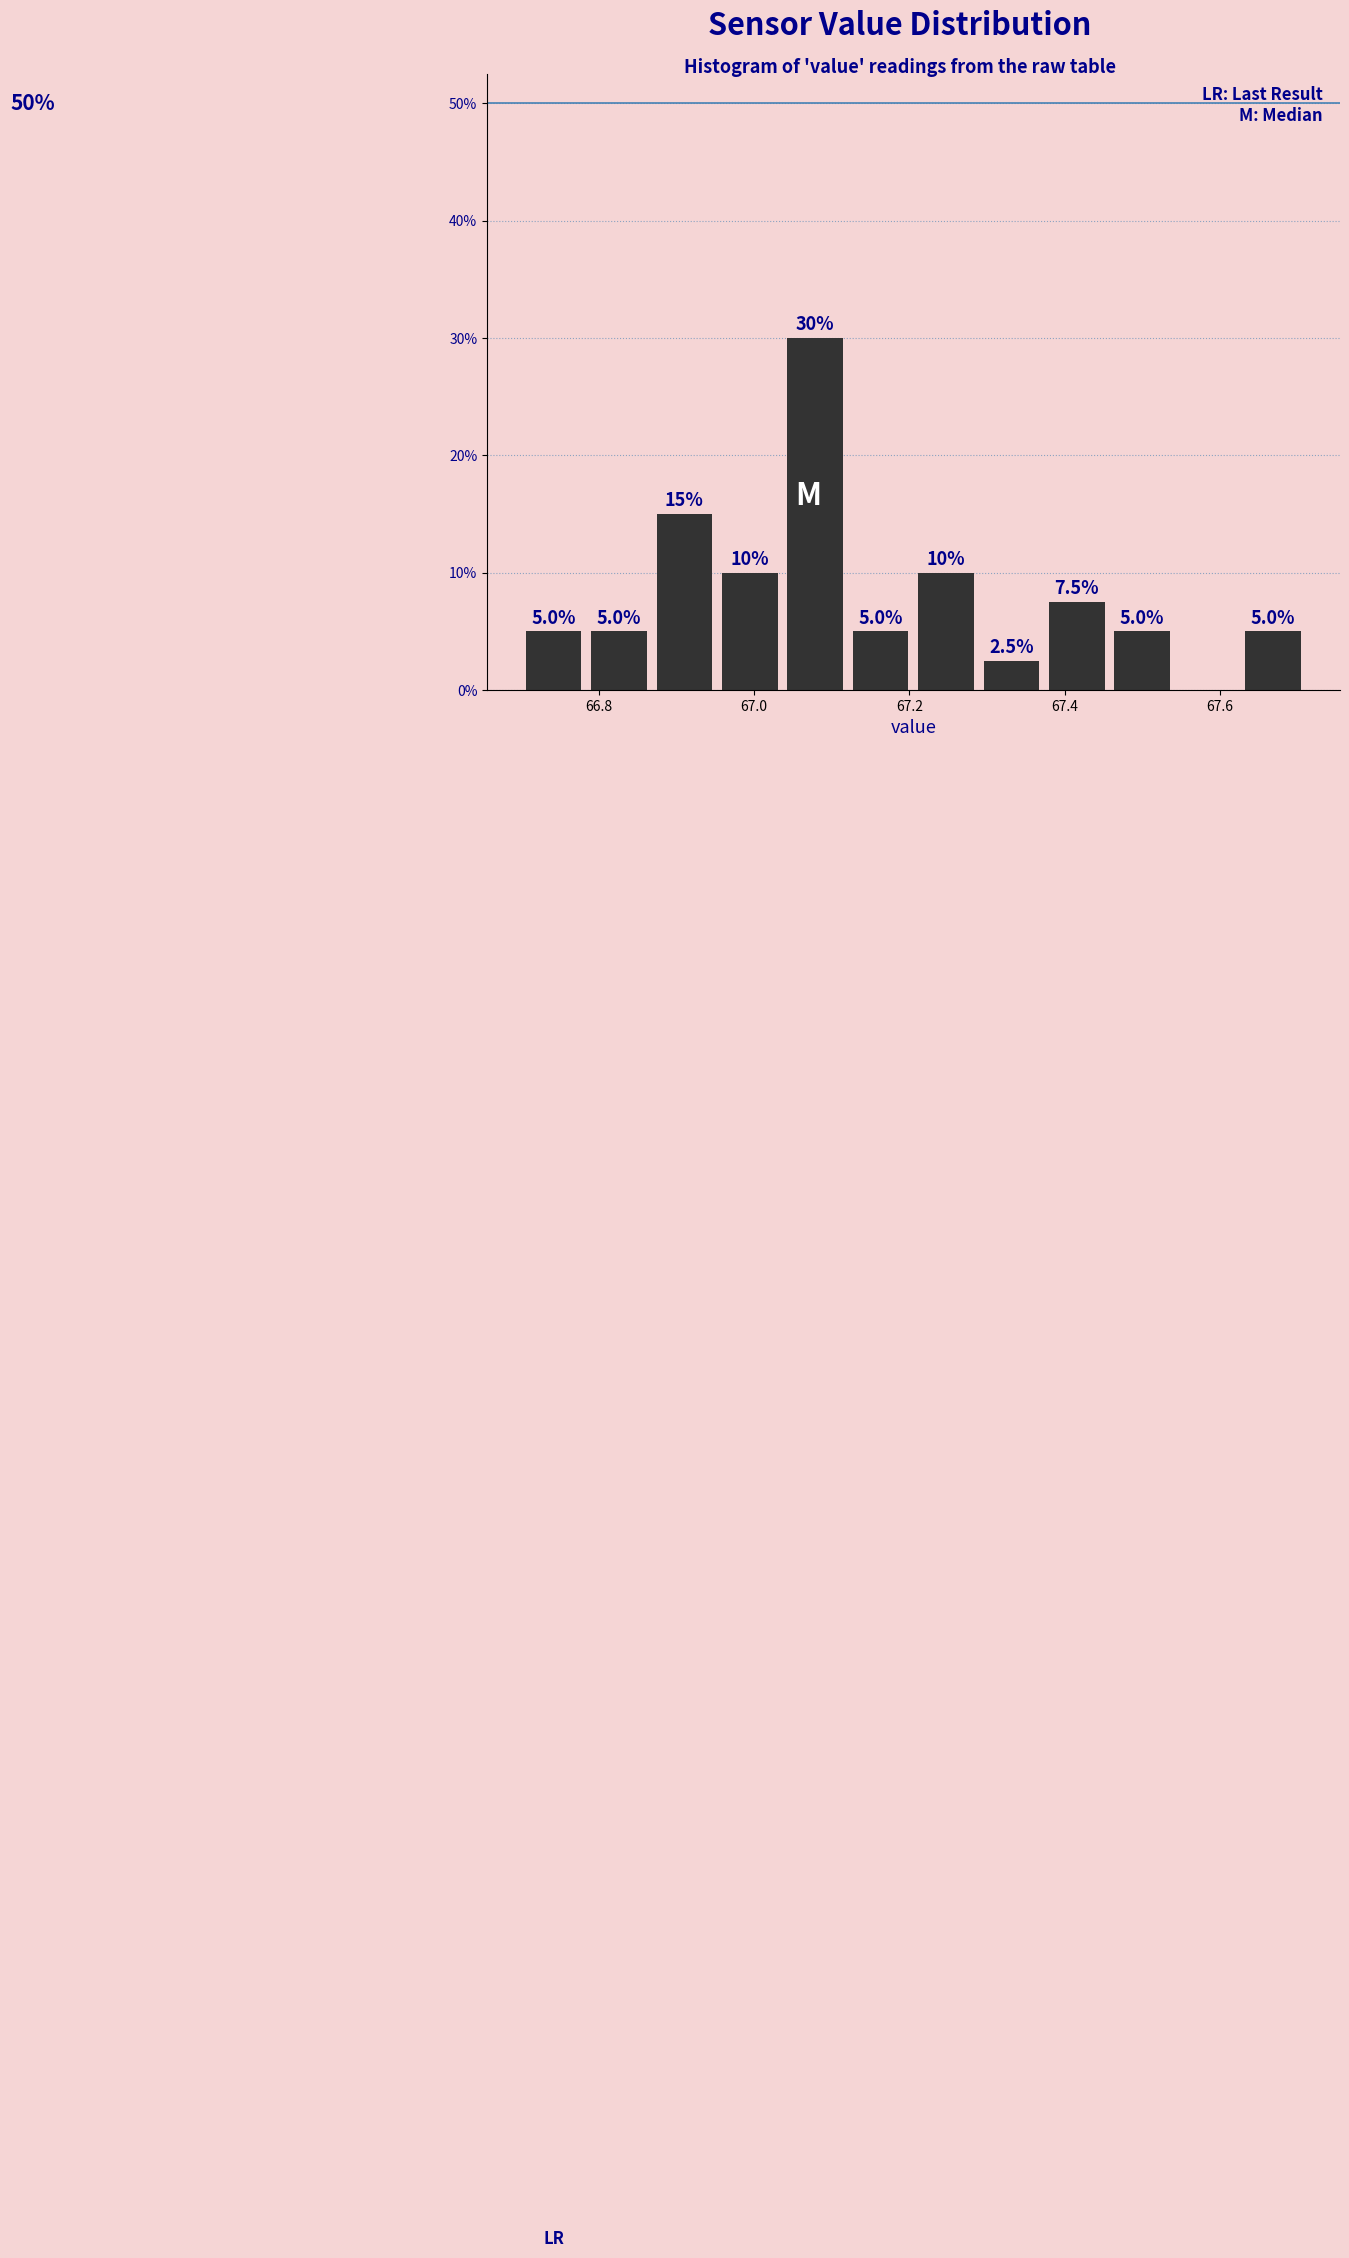

Which range on the x-axis has the tallest bar?

67.04 to 67.12